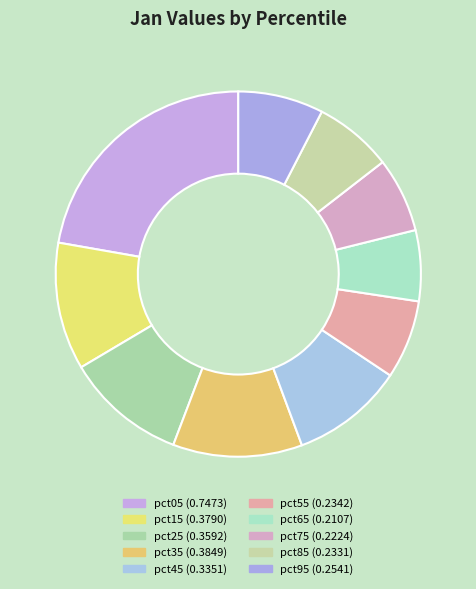

To the nearest percent, what percentage of the pie is pct65?

6%